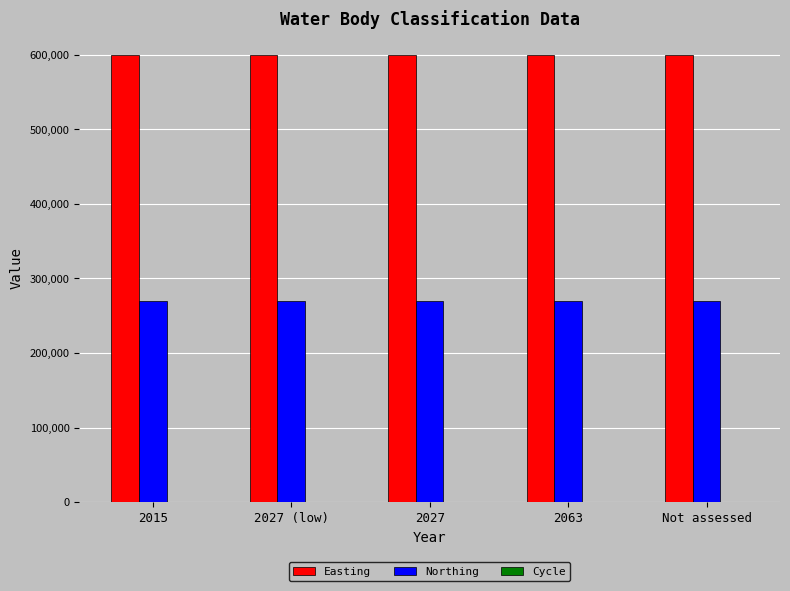

Which series has the largest total across all categories?

Easting